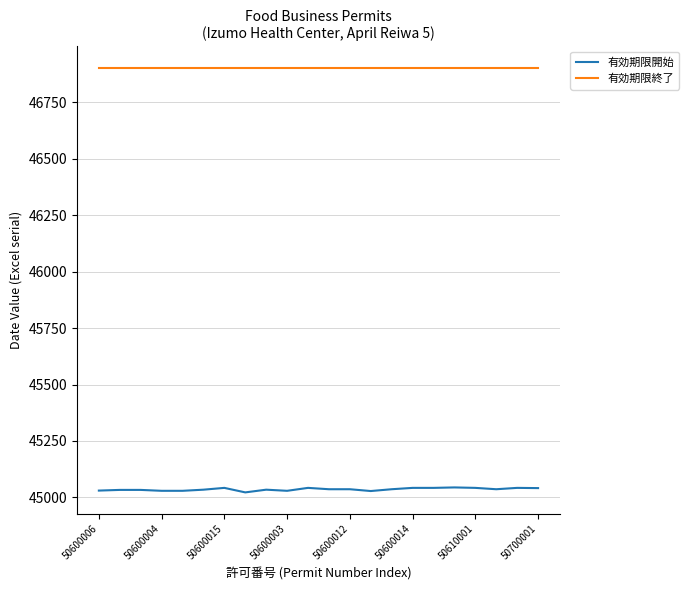

Does the chart have visible grid lines?

Yes